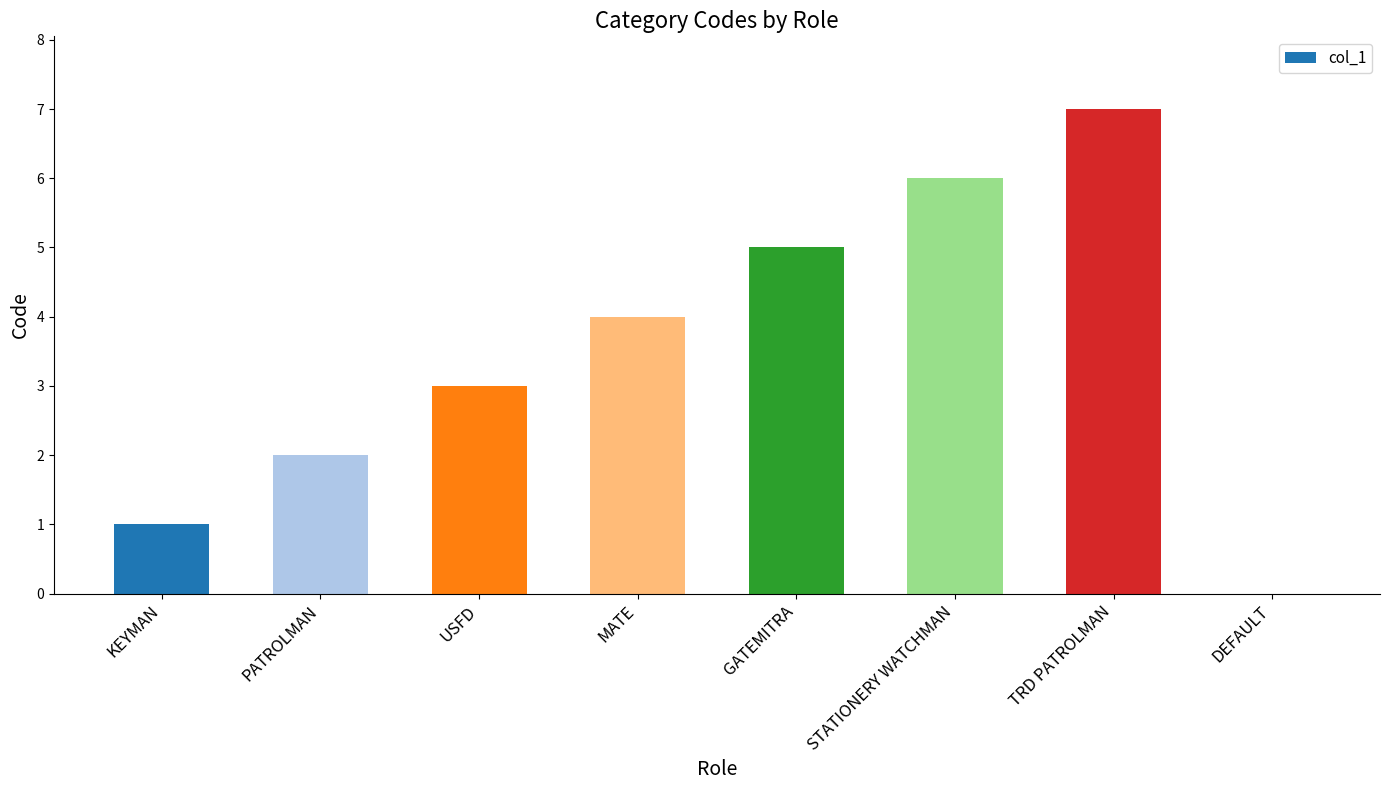

What is the ratio of the value at GATEMITRA to the value at STATIONERY WATCHMAN?

0.8